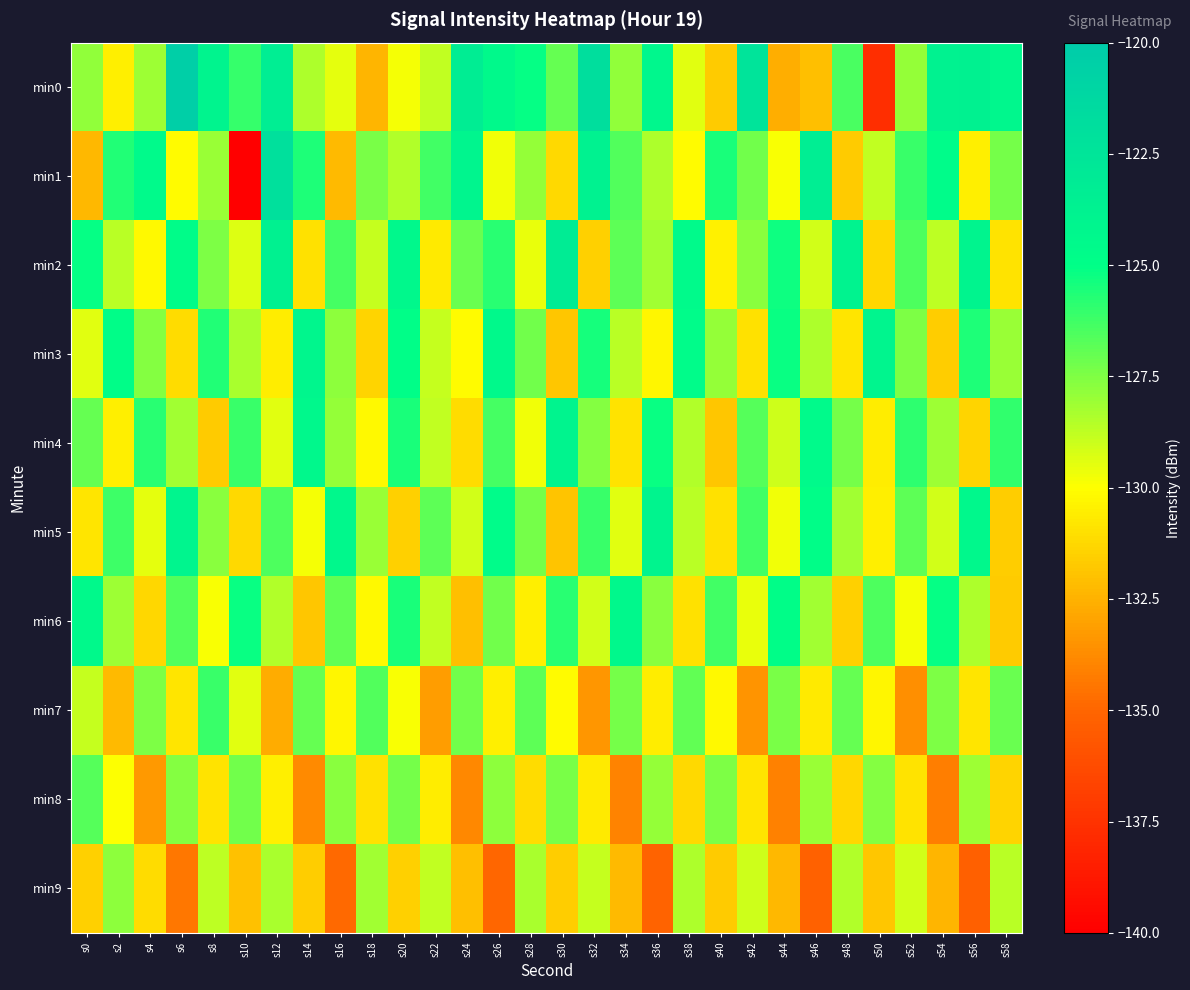

Which has a higher value, s48 or s14?

s48